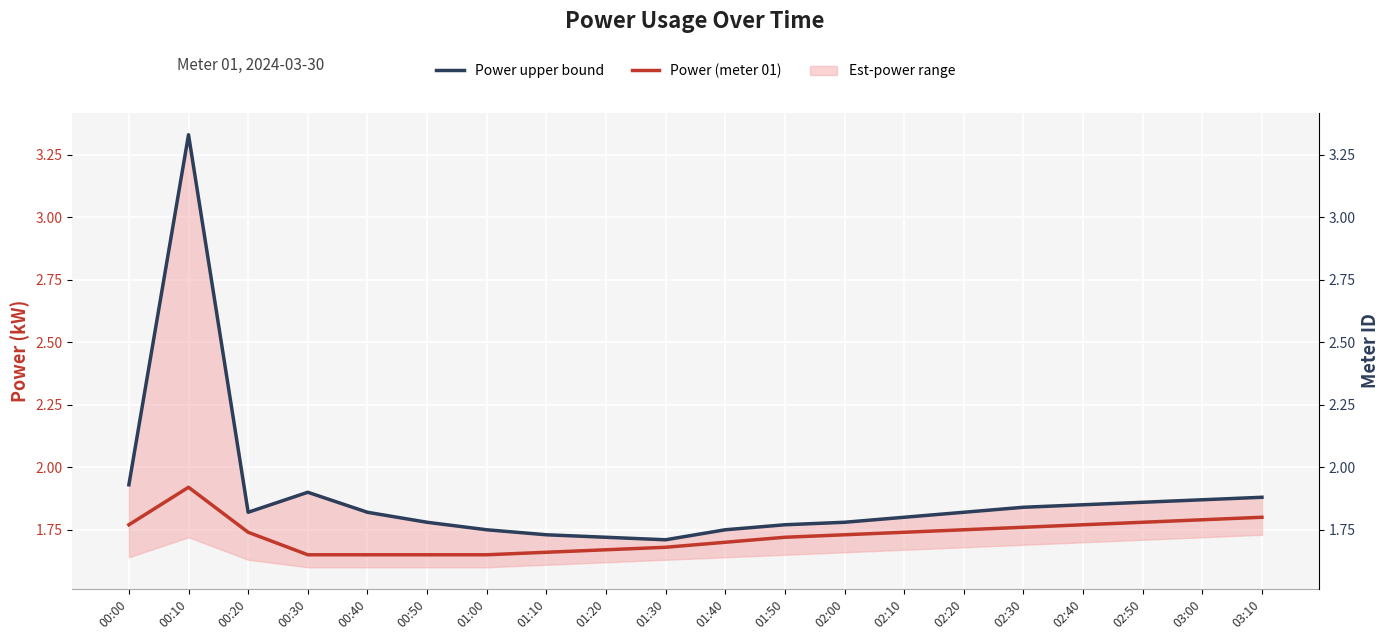

What is the difference between the highest and lowest values at 02:00?

0.1